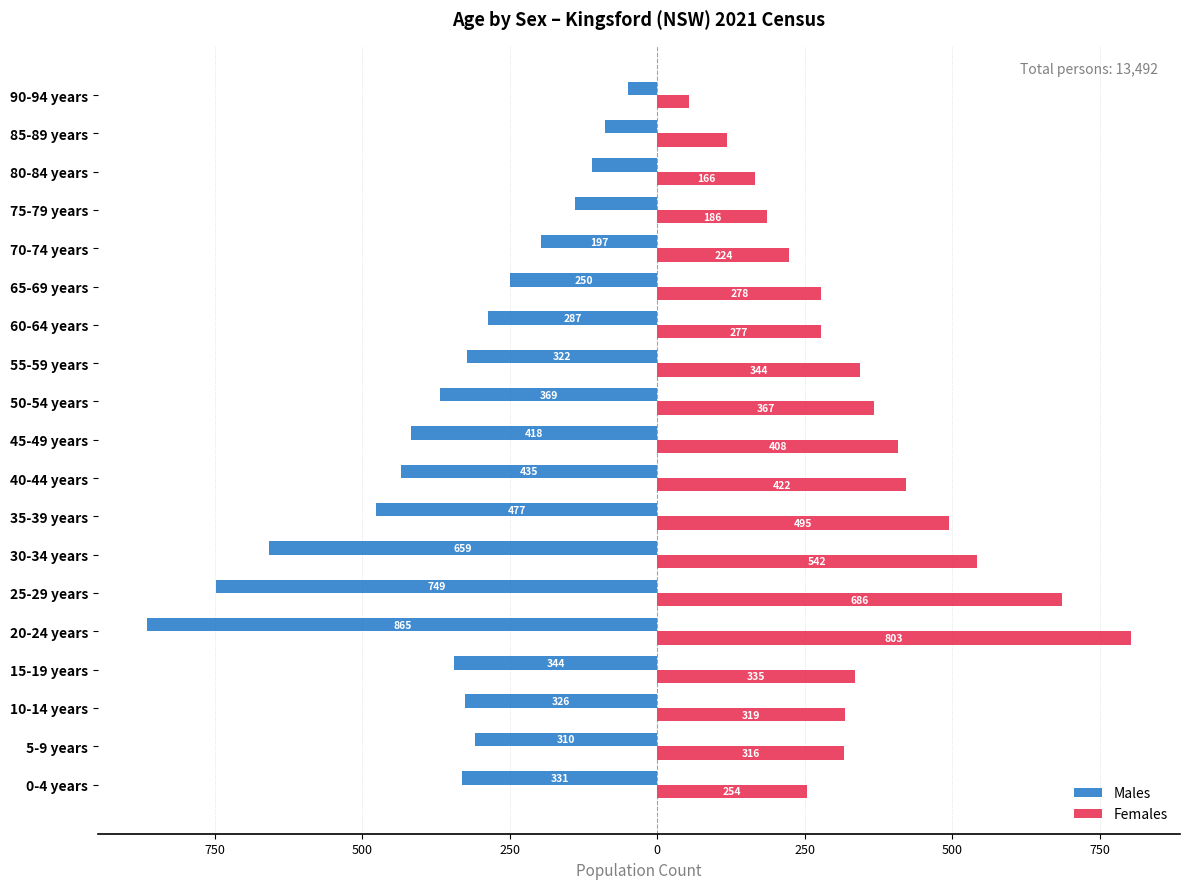

What are all the series names shown in the legend?

Males, Females